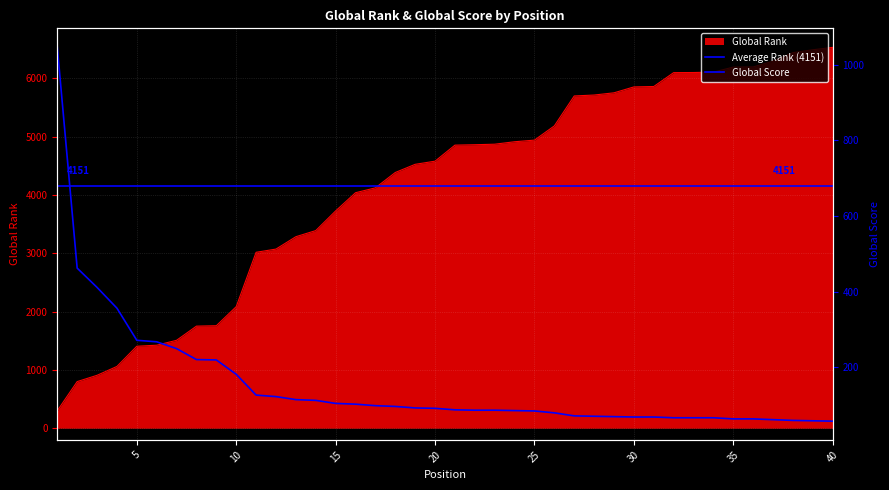

Is it true that Global Score equals 95 at 34?

False